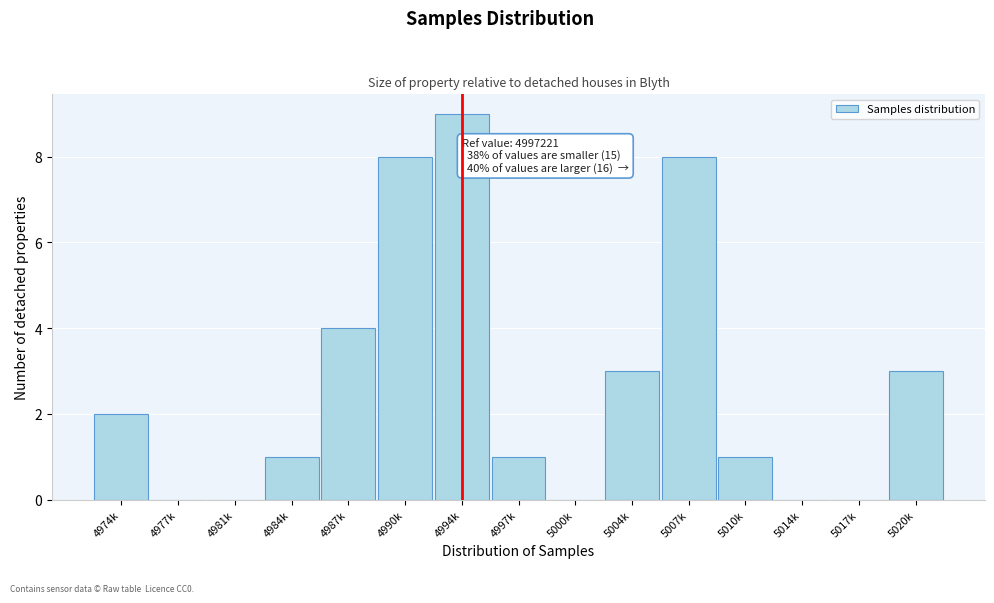

Reading left to right, what are all the values shown in this chart?

4974k=2	4977k=0	4981k=0	4984k=1	4987k=4	4990k=8	4994k=9	4997k=1	5000k=0	5004k=3	5007k=8	5010k=1	5014k=0	5017k=0	5020k=3